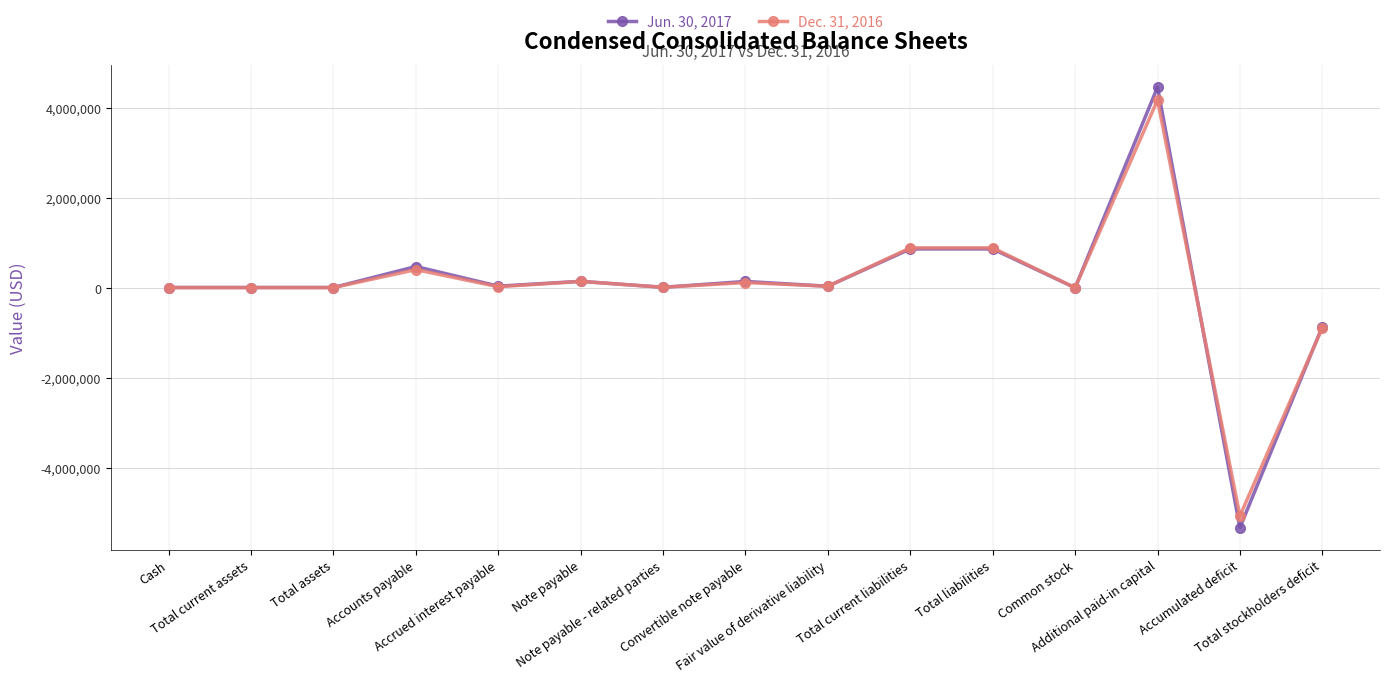

True or false: Jun. 30, 2017 and Dec. 31, 2016 cross at least once.

True